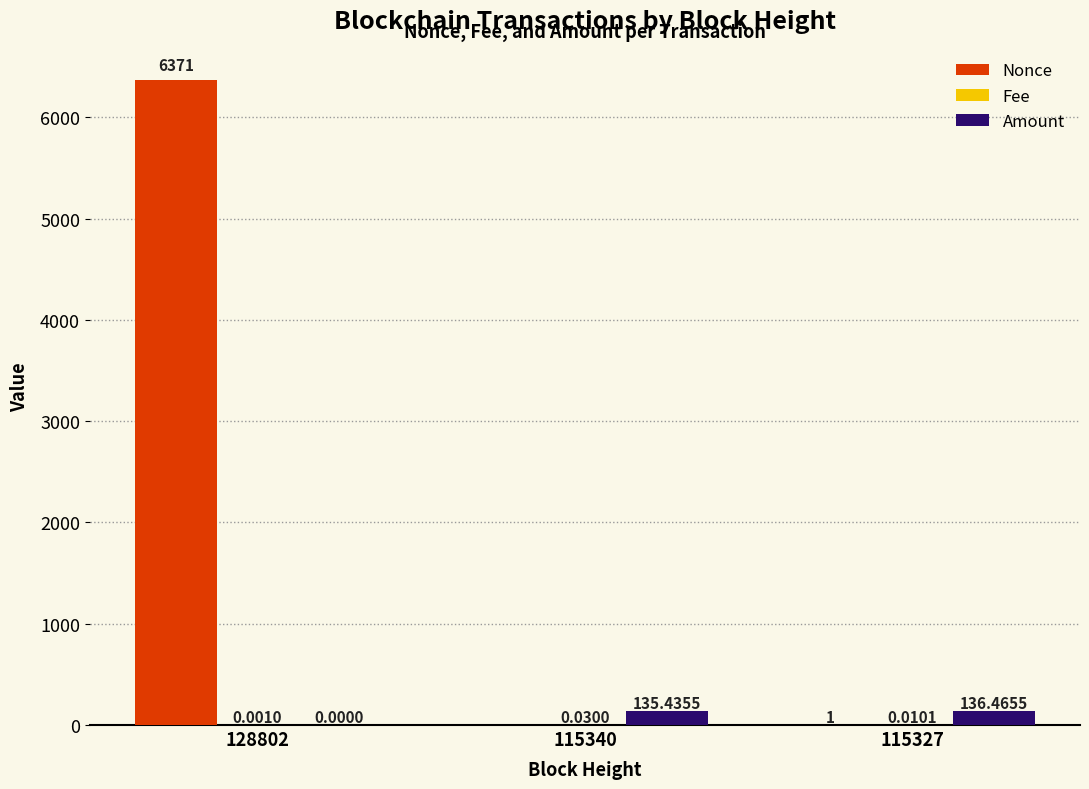

Which label corresponds to the largest value in the chart?

128802